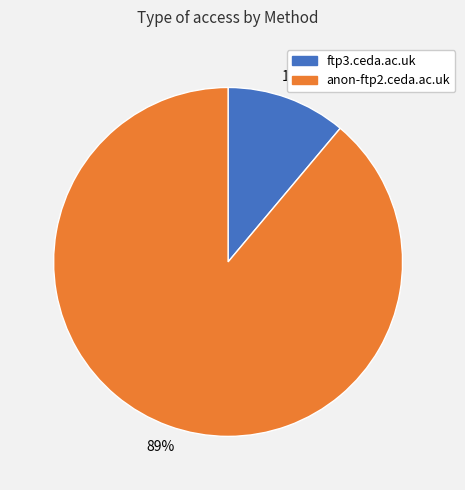

Which has a higher value, anon-ftp2.ceda.ac.uk or ftp3.ceda.ac.uk?

anon-ftp2.ceda.ac.uk